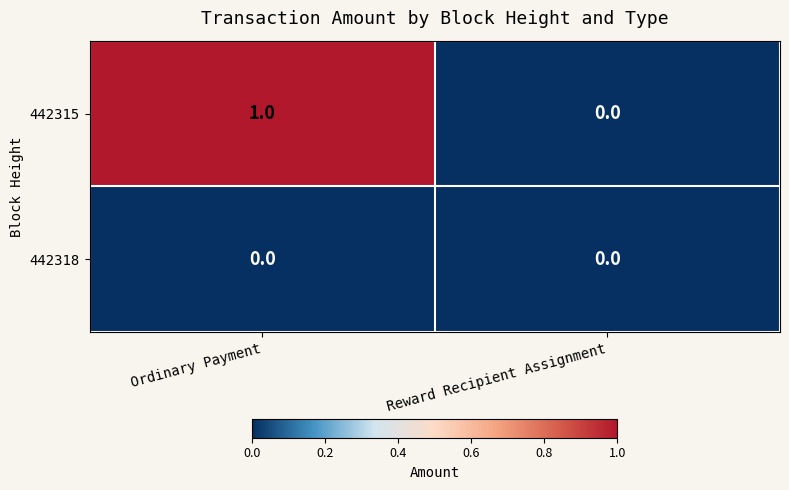

The value of 442315 at Ordinary Payment is 1. True or false?

True